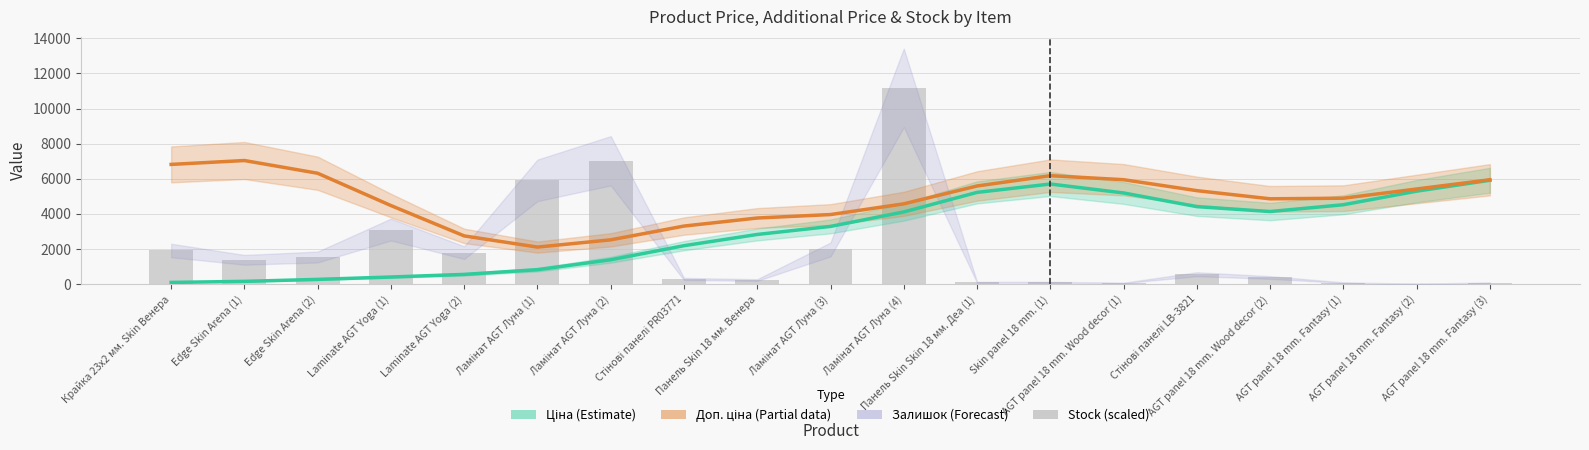

At which category is the sum across all series the highest?

Ламінат AGT Луна (4)